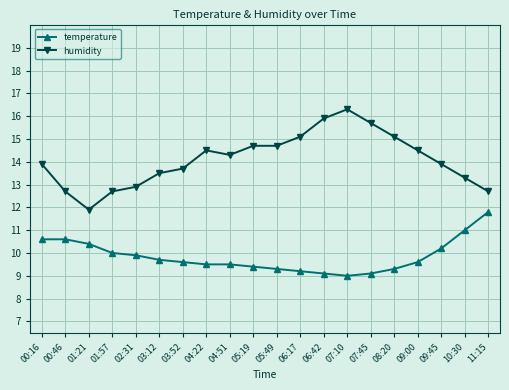

At 00:16, list the series in order from smallest to largest.

temperature, humidity